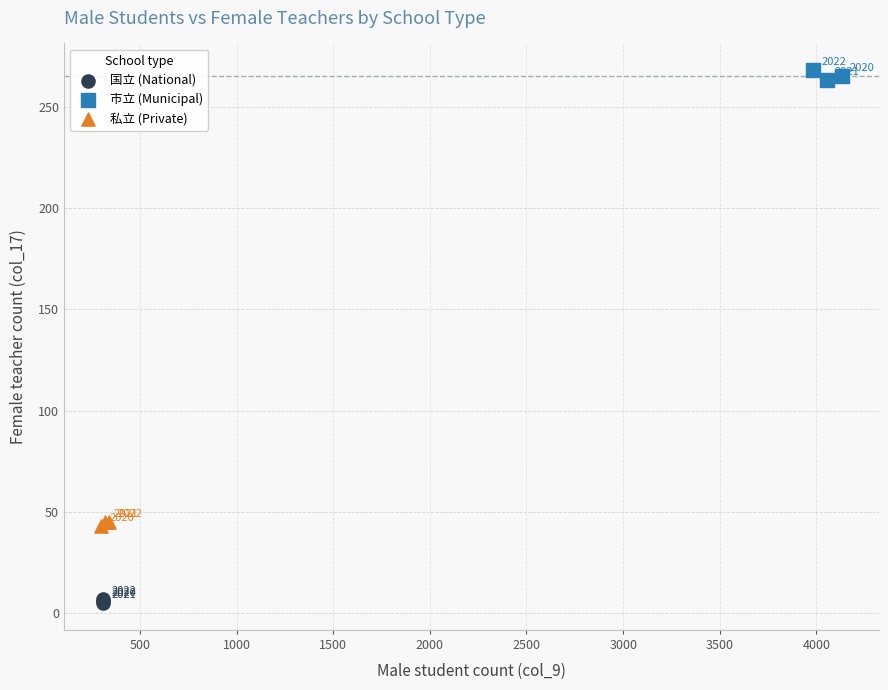

Which series contains the highest Y value?

市立 (Municipal)